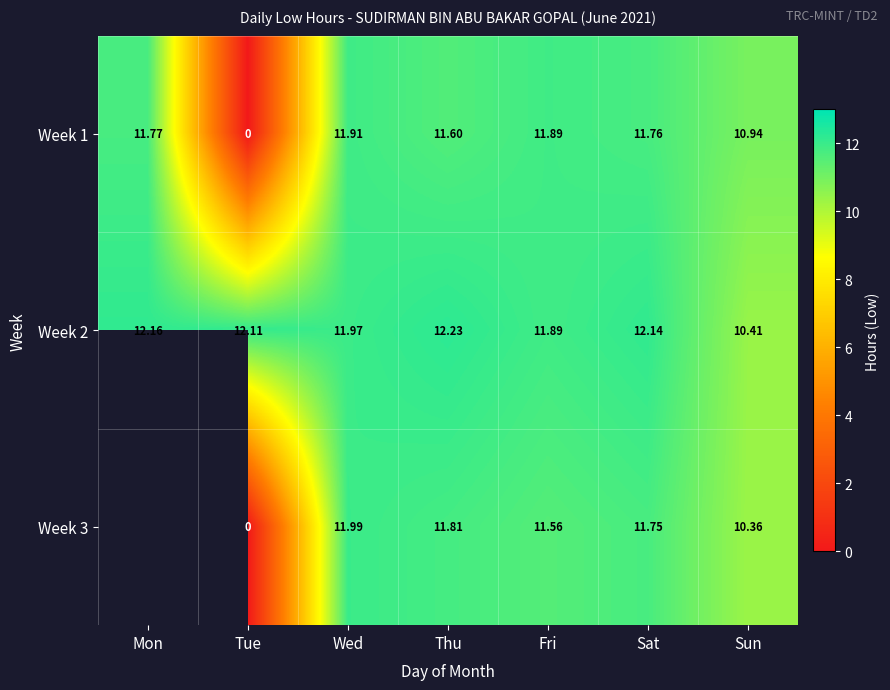

What is the difference between the maximum and second lowest values in the Week 2 series?

0.3